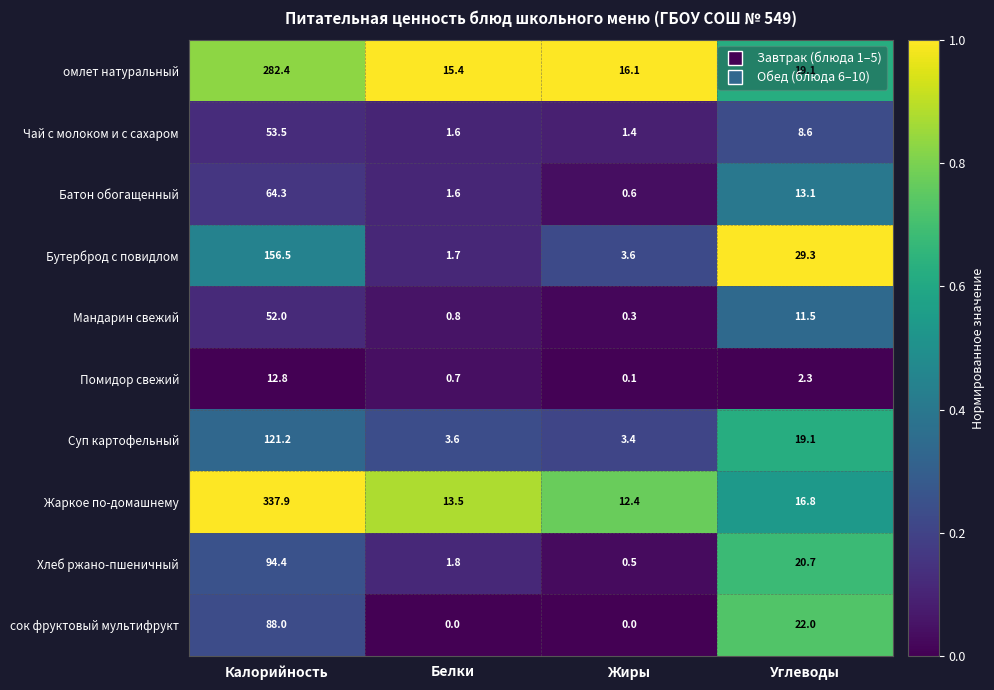

Which series has the largest total across all categories?

Жаркое по-домашнему